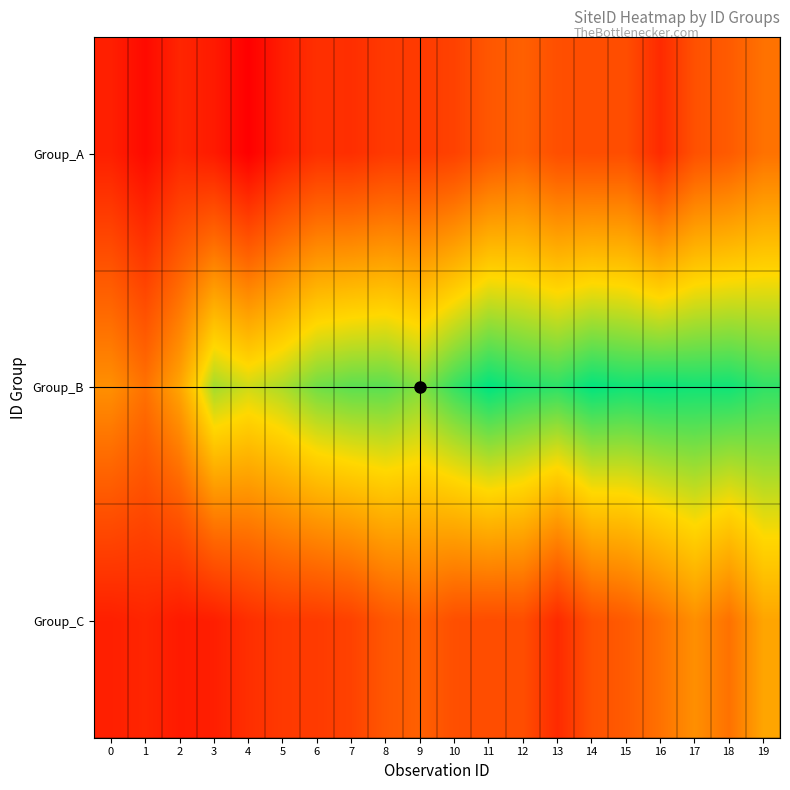

Count the number of data series in this chart.

3